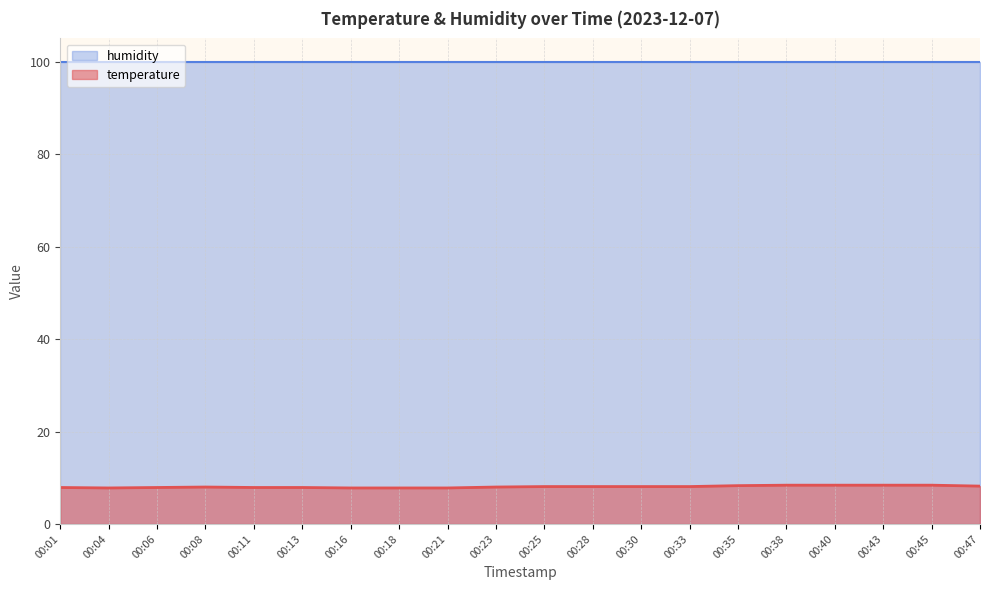

At which category does the chart reach its peak across all series?

00:38